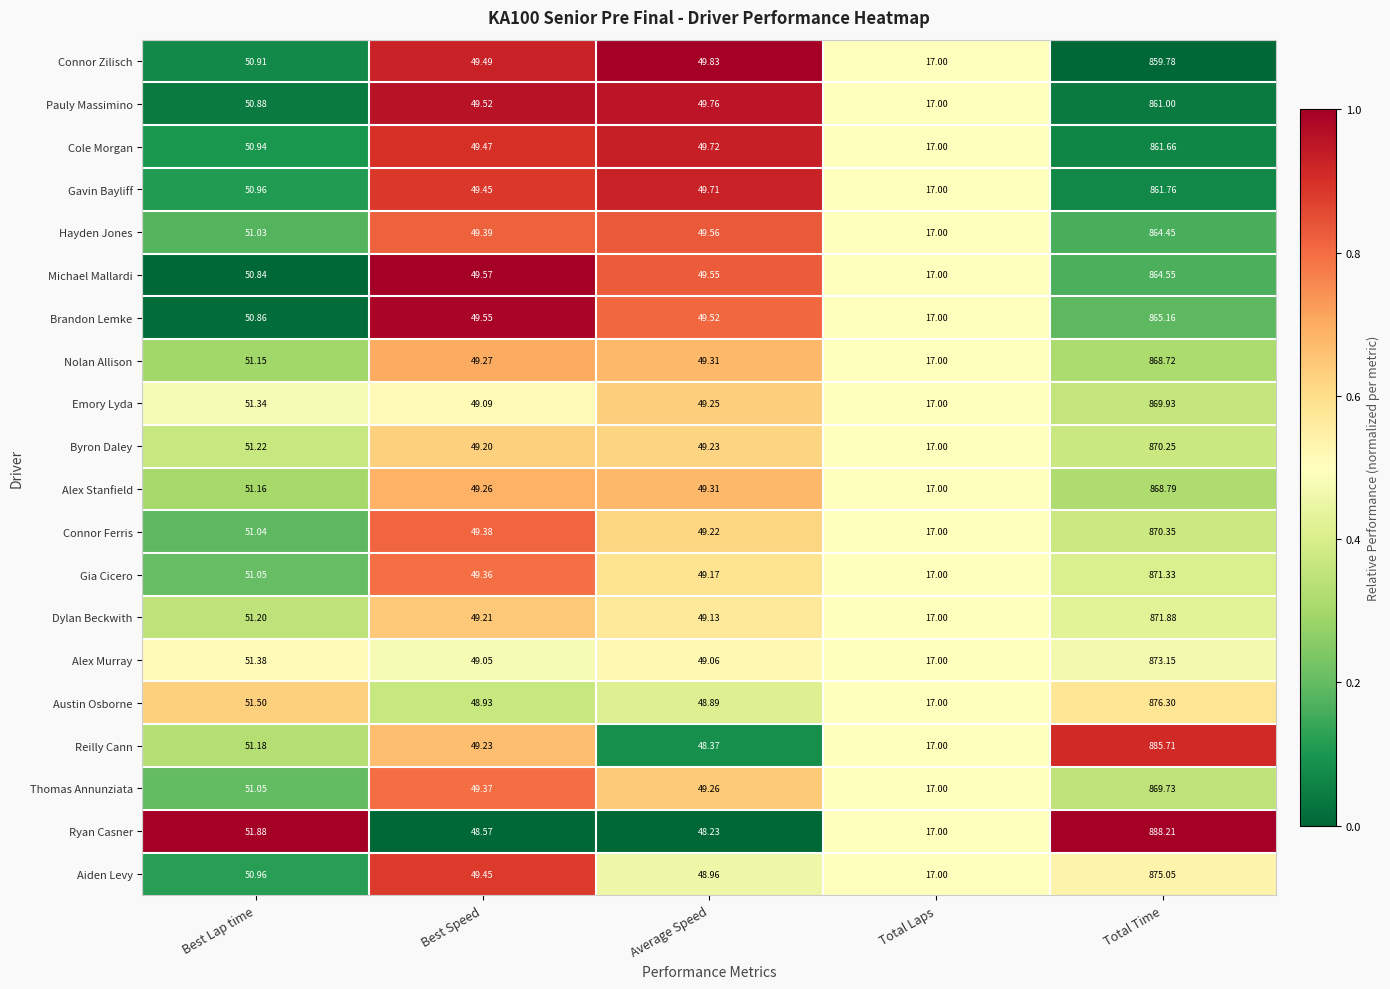

Is the value of Emory Lyda at Best Speed greater than the value of Gavin Bayliff at Best Lap time?

No